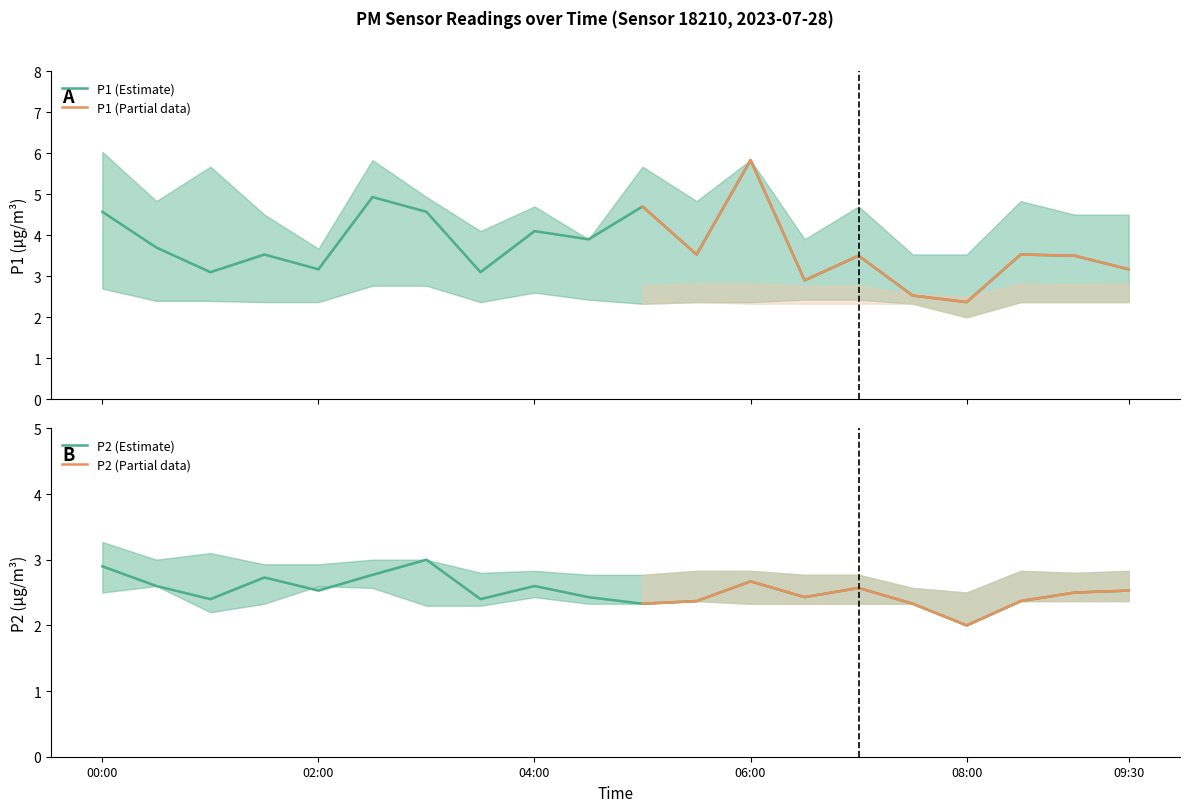

True or false: P2 and P1 intersect in this chart.

False